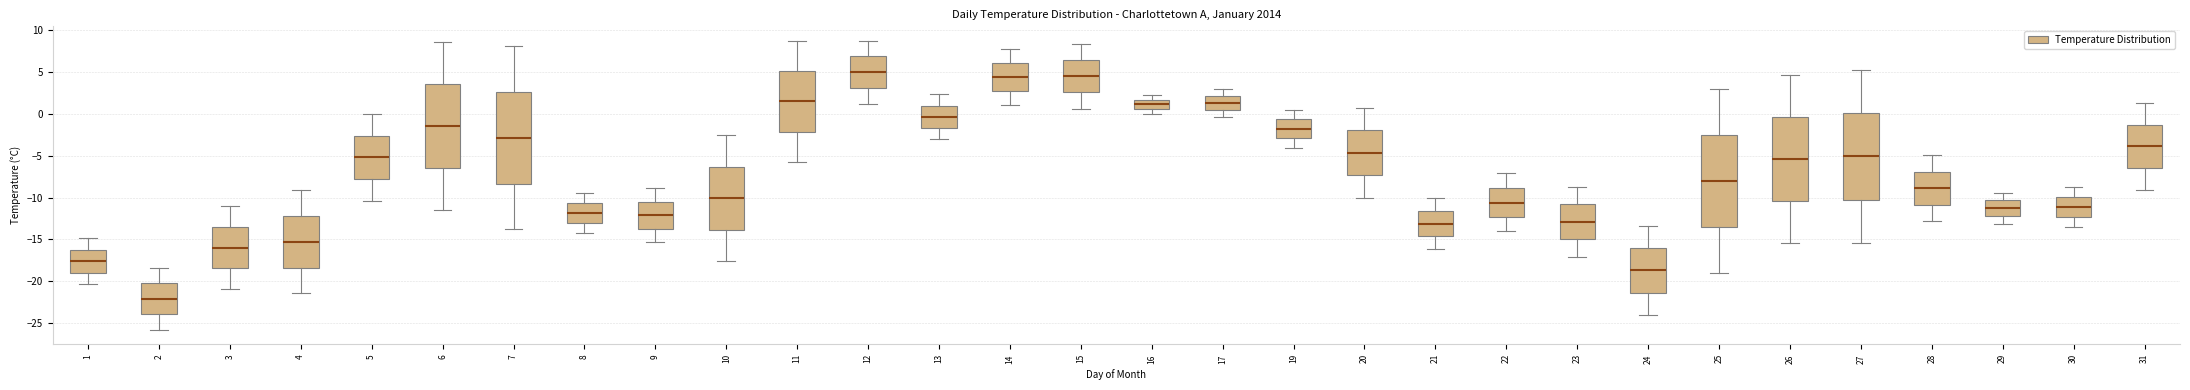

Where is the lower edge of the box at x = 13 on the y-axis? The values are not printed on the chart, so give them approximately, as read against the axis.

-1.5